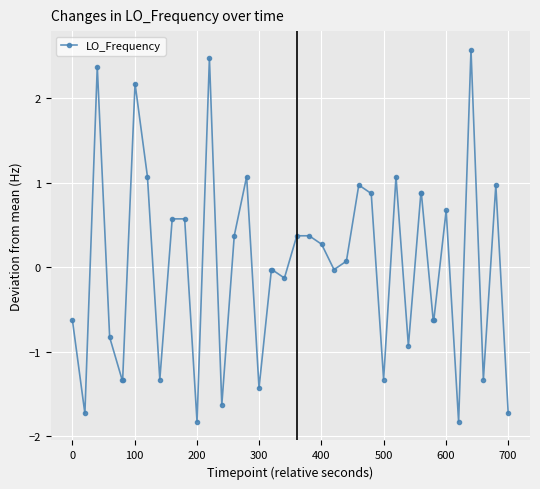

True or false: the data has more than 0 interior local peaks.

True